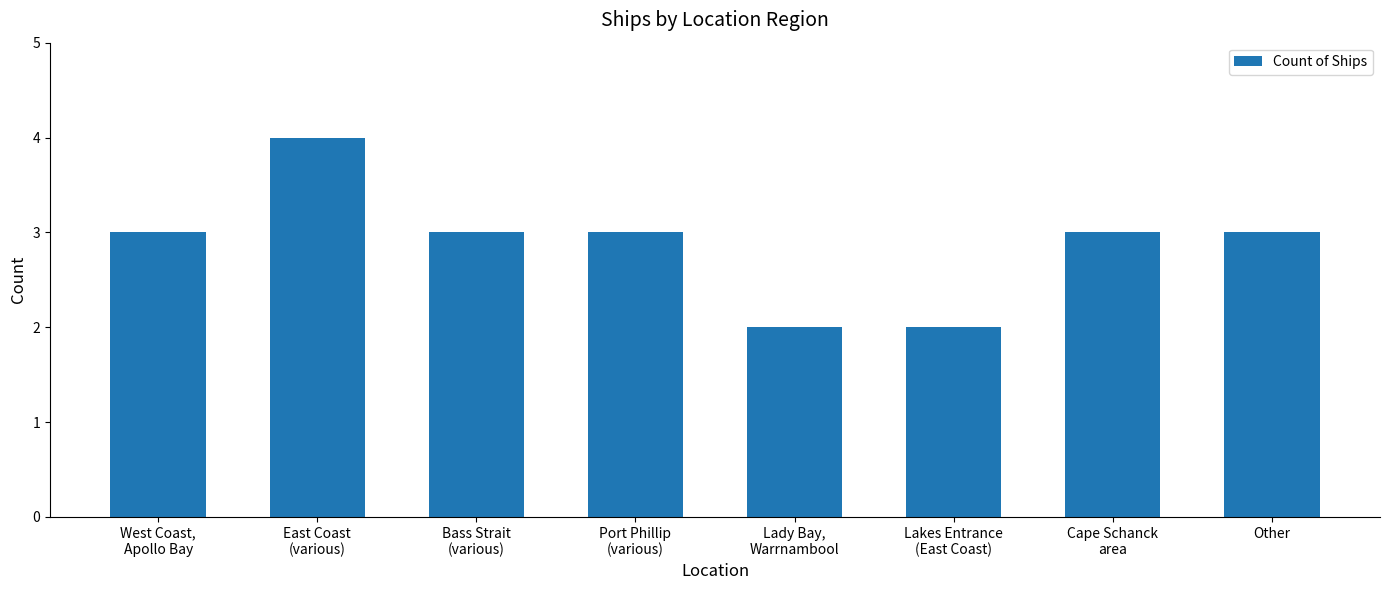

What is the maximum value shown in the chart?

4